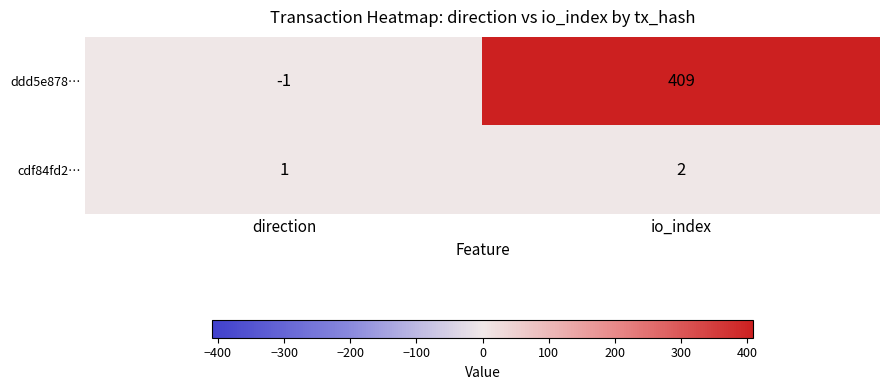

At which label is ddd5e878… closest to 204?

direction